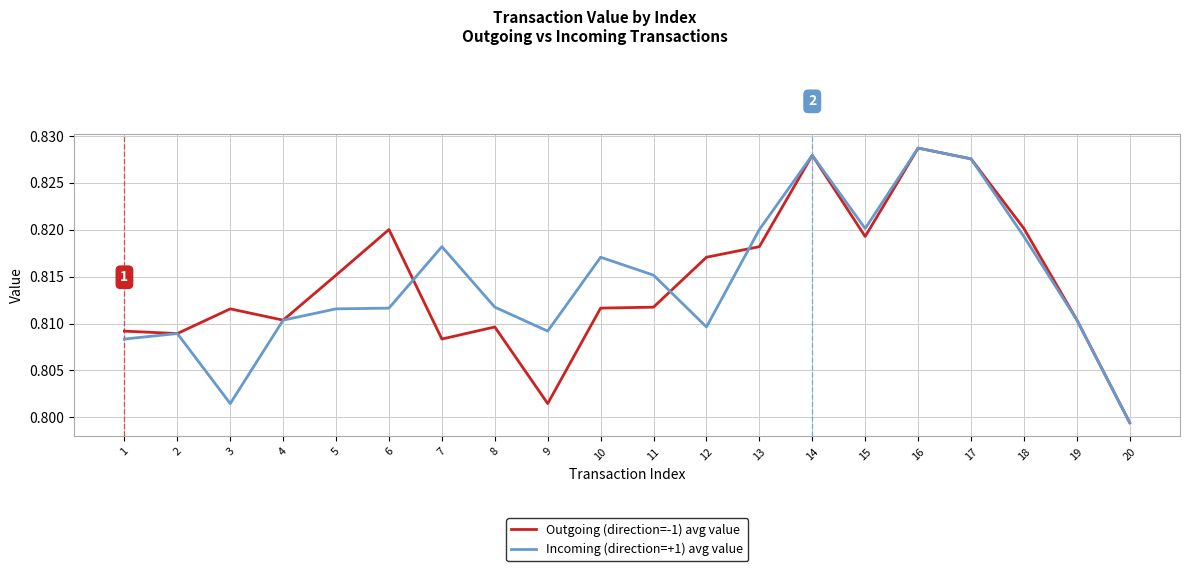

Where is the first local minimum for Incoming (direction=+1) avg value?

3